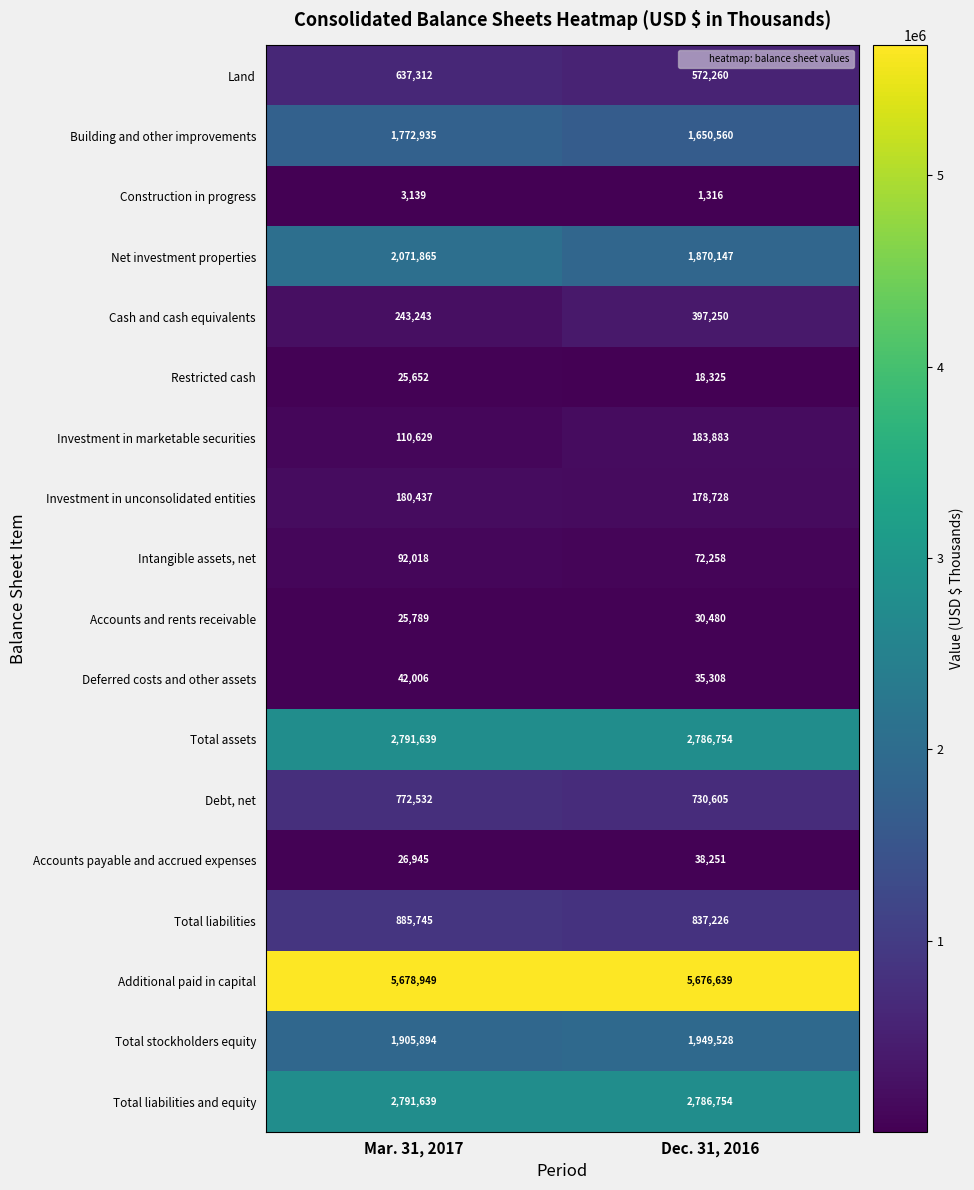

Which series changed the most between Mar. 31, 2017 and Dec. 31, 2016?

Net investment properties